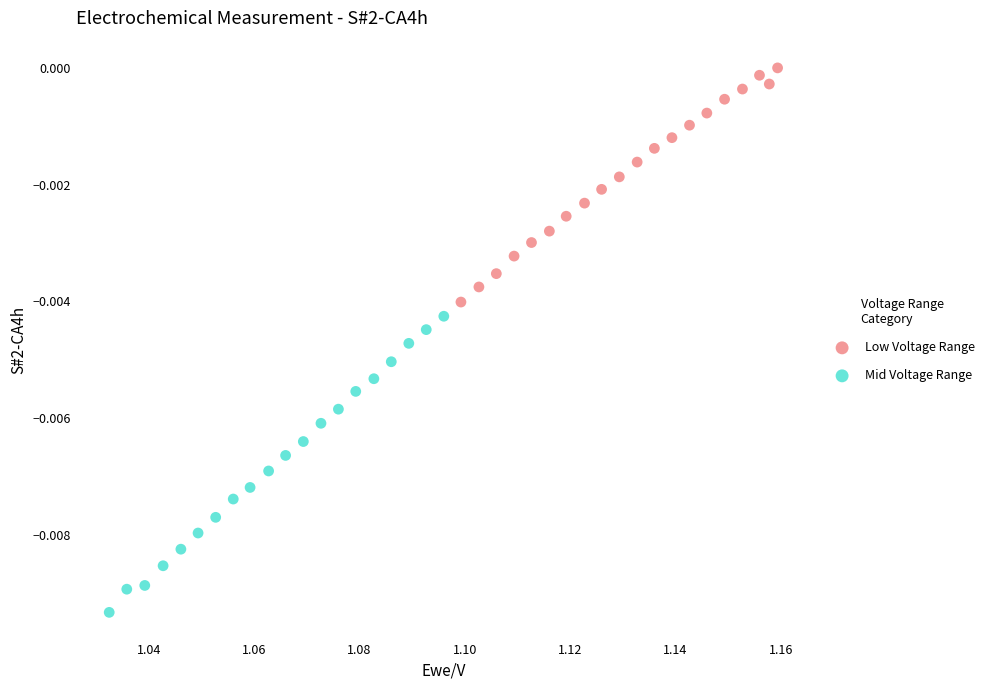

Which series reaches the minimum Y coordinate?

Mid Voltage Range